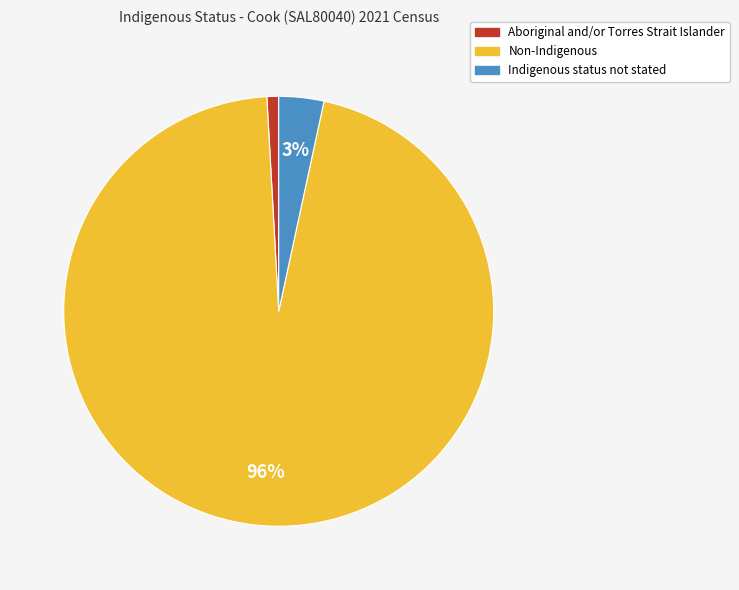

True or false: Aboriginal and/or Torres Strait Islander accounts for 11% of the total.

False